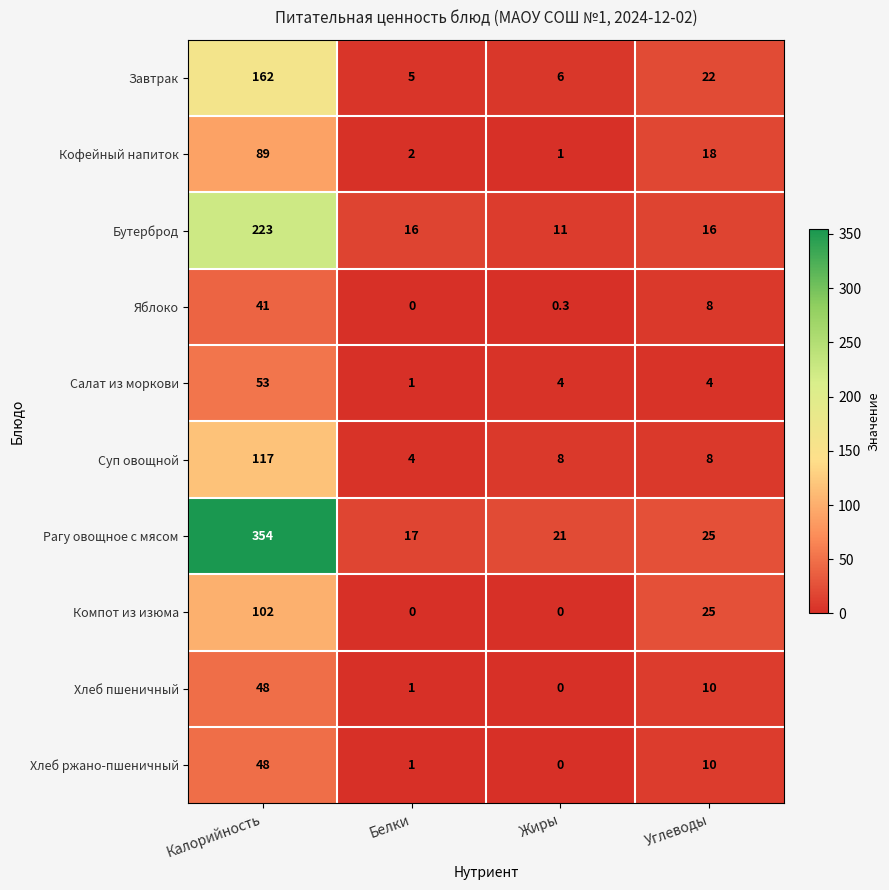

Which series has the largest range (max minus min)?

Рагу овощное с мясом